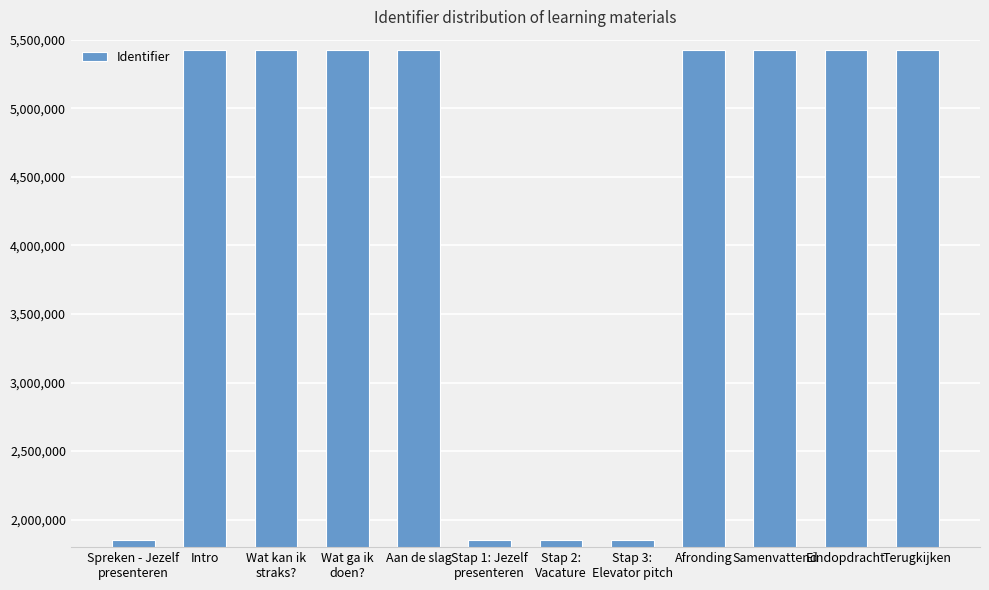

What is the greatest value displayed?

5424154